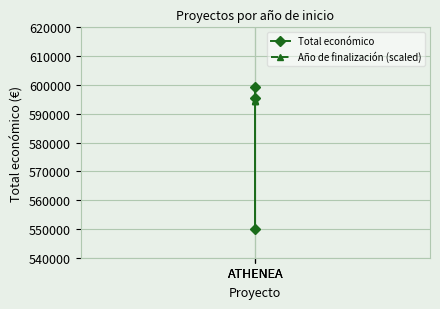

What value does the Año de finalización (scaled) series have at ATHENEA?

594550